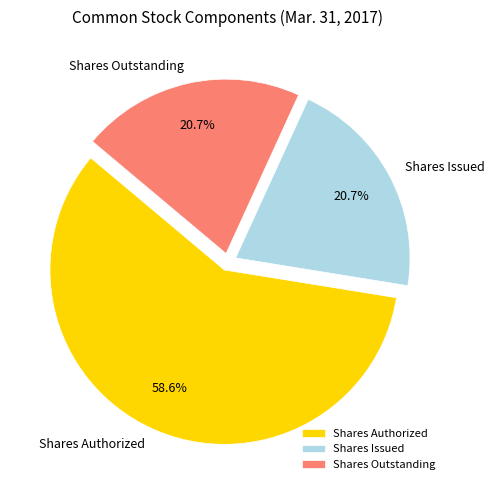

Which slice is the largest?

Shares Authorized